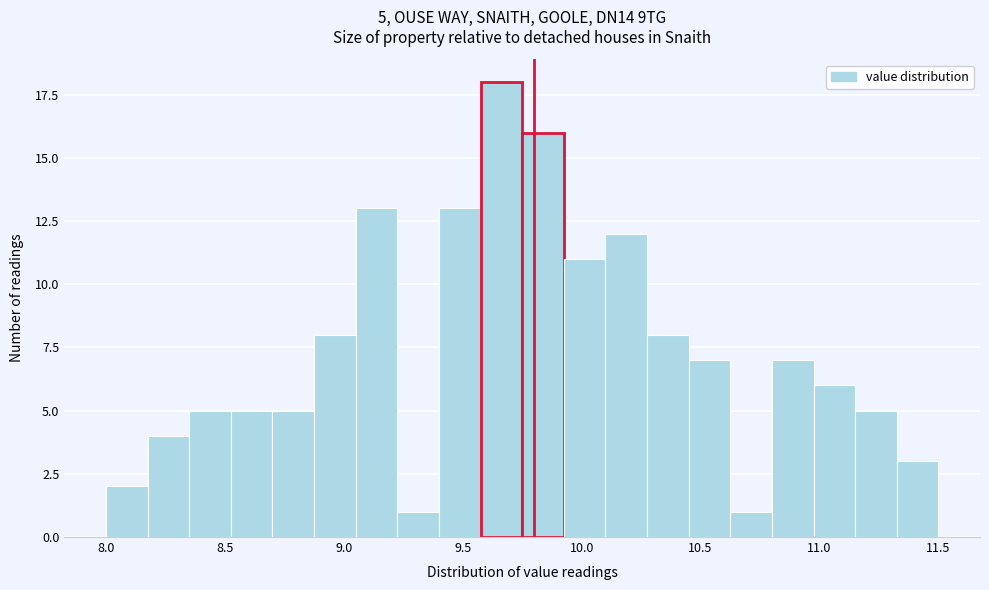

Around what value on the x-axis is the tallest bar? Give the approximate position of its centre, as read against the axis.

9.65